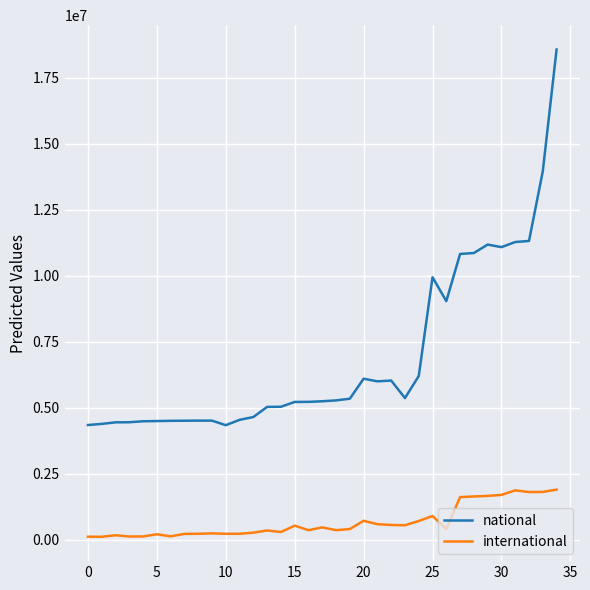

Which series has the largest total across all categories?

national